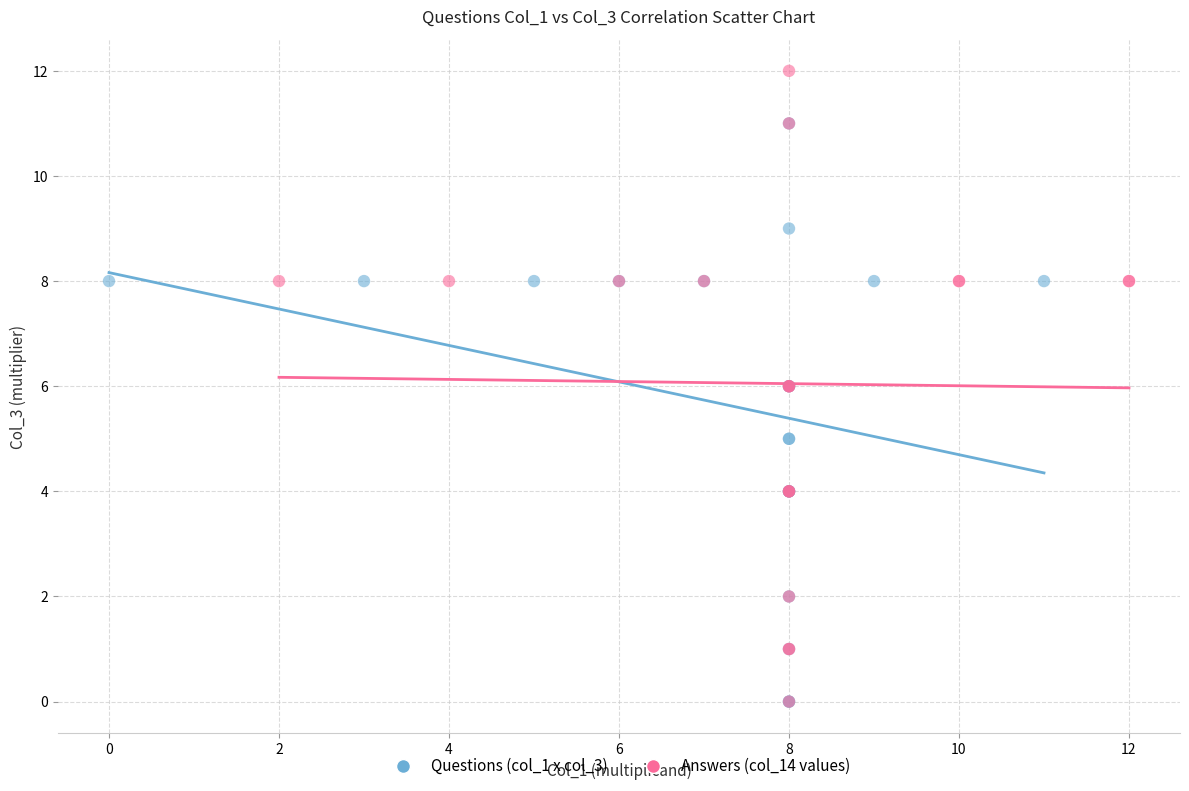

What are all the series names shown in the legend?

Questions (col_1 x col_3), Answers (col_14 values)